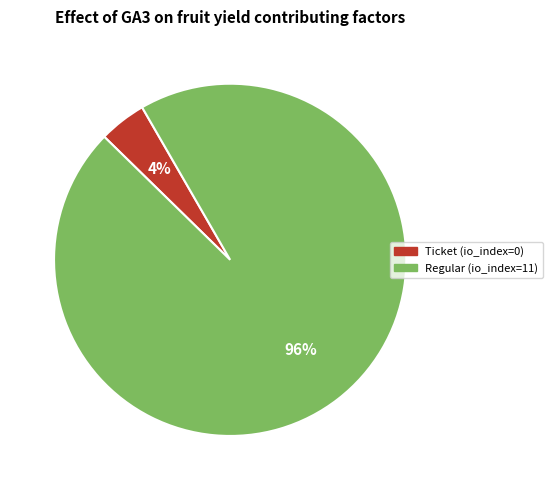

Which slice is the smallest?

Ticket (io_index=0)